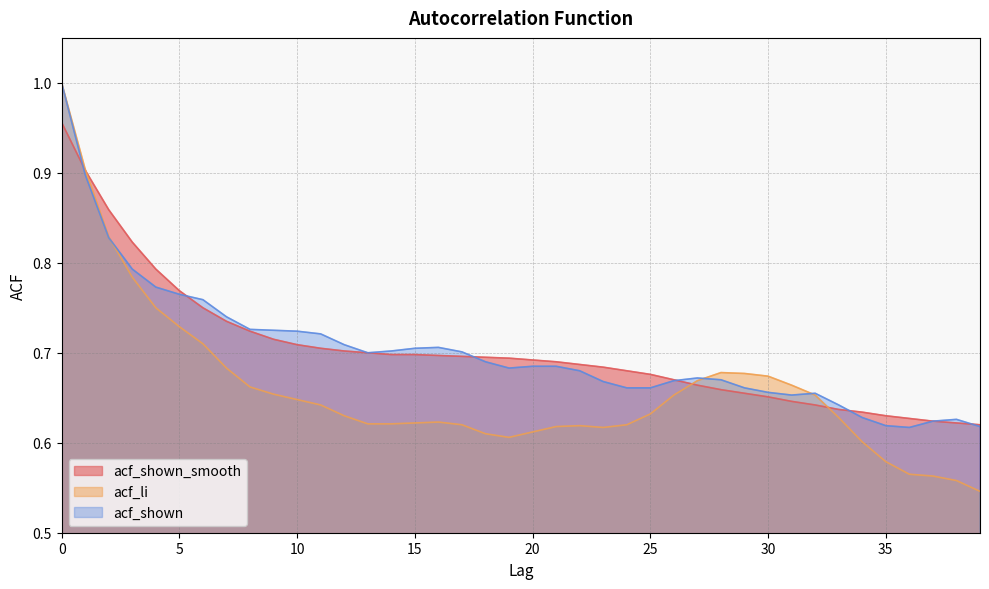

Reading right to left, transcribe all the data shown in this chart.

acf_shown_smooth: 39=0.6	38=0.6	37=0.6	36=0.6	35=0.6	34=0.6	33=0.6	32=0.6	31=0.6	30=0.7	29=0.7	28=0.7	27=0.7	26=0.7	25=0.7	24=0.7	23=0.7	22=0.7	21=0.7	20=0.7	19=0.7	18=0.7	17=0.7	16=0.7	15=0.7	14=0.7	13=0.7	12=0.7	11=0.7	10=0.7	9=0.7	8=0.7	7=0.7	6=0.8	5=0.8	4=0.8	3=0.8	2=0.9	1=0.9	0=1.0
acf_li: 39=0.5	38=0.6	37=0.6	36=0.6	35=0.6	34=0.6	33=0.6	32=0.7	31=0.7	30=0.7	29=0.7	28=0.7	27=0.7	26=0.7	25=0.6	24=0.6	23=0.6	22=0.6	21=0.6	20=0.6	19=0.6	18=0.6	17=0.6	16=0.6	15=0.6	14=0.6	13=0.6	12=0.6	11=0.6	10=0.6	9=0.7	8=0.7	7=0.7	6=0.7	5=0.7	4=0.8	3=0.8	2=0.8	1=0.9	0=1.0
acf_shown: 39=0.6	38=0.6	37=0.6	36=0.6	35=0.6	34=0.6	33=0.6	32=0.7	31=0.7	30=0.7	29=0.7	28=0.7	27=0.7	26=0.7	25=0.7	24=0.7	23=0.7	22=0.7	21=0.7	20=0.7	19=0.7	18=0.7	17=0.7	16=0.7	15=0.7	14=0.7	13=0.7	12=0.7	11=0.7	10=0.7	9=0.7	8=0.7	7=0.7	6=0.8	5=0.8	4=0.8	3=0.8	2=0.8	1=0.9	0=1.0